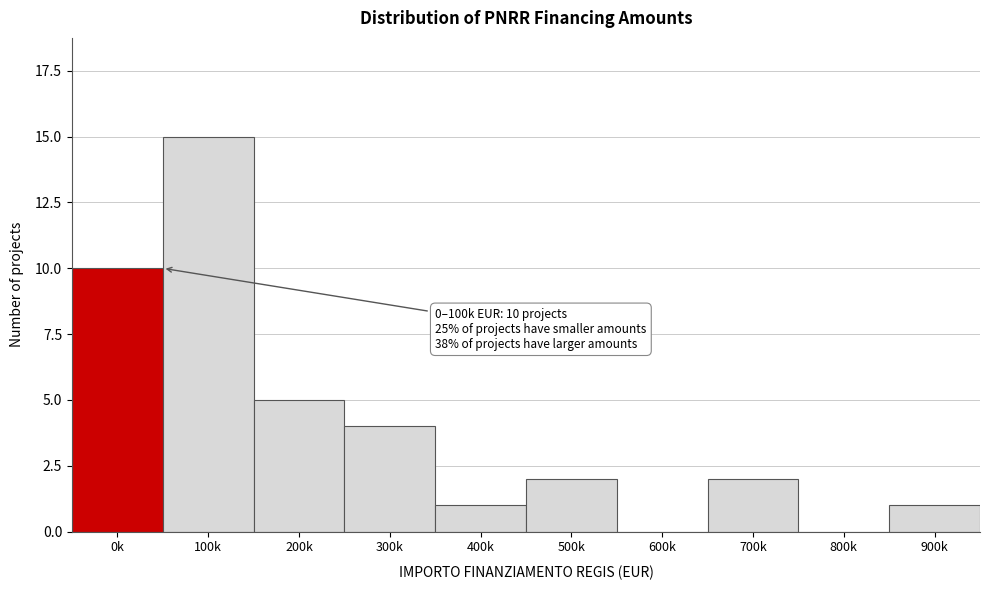

Reading right to left, extract all data points from this chart.

900k=1	800k=0	700k=2	600k=0	500k=2	400k=1	300k=4	200k=5	100k=15	0k=10